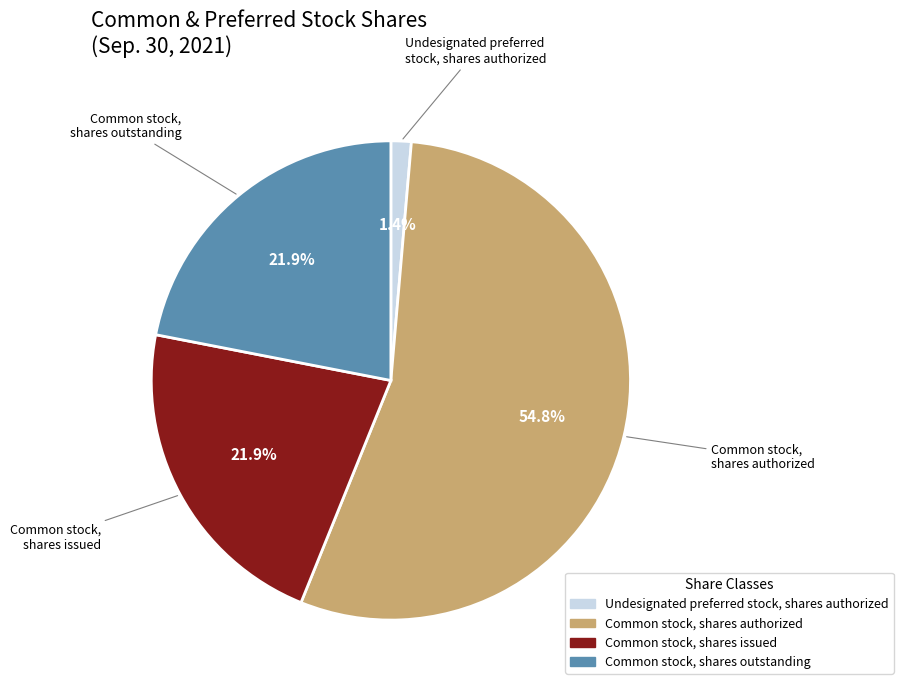

The Undesignated preferred stock, shares authorized slice represents 11% of the pie. True or false?

False